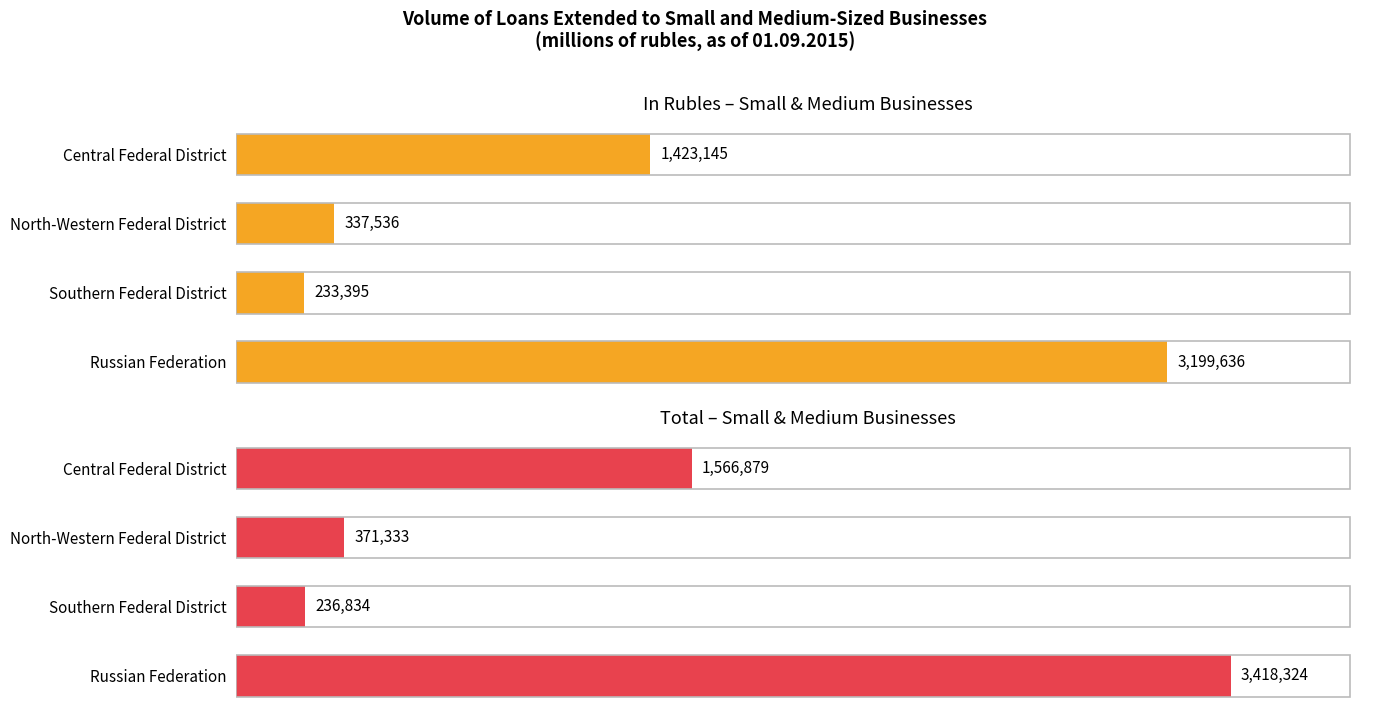

What is the value of the Total – Small & Medium Businesses bar at the 4th from the left?

3418324